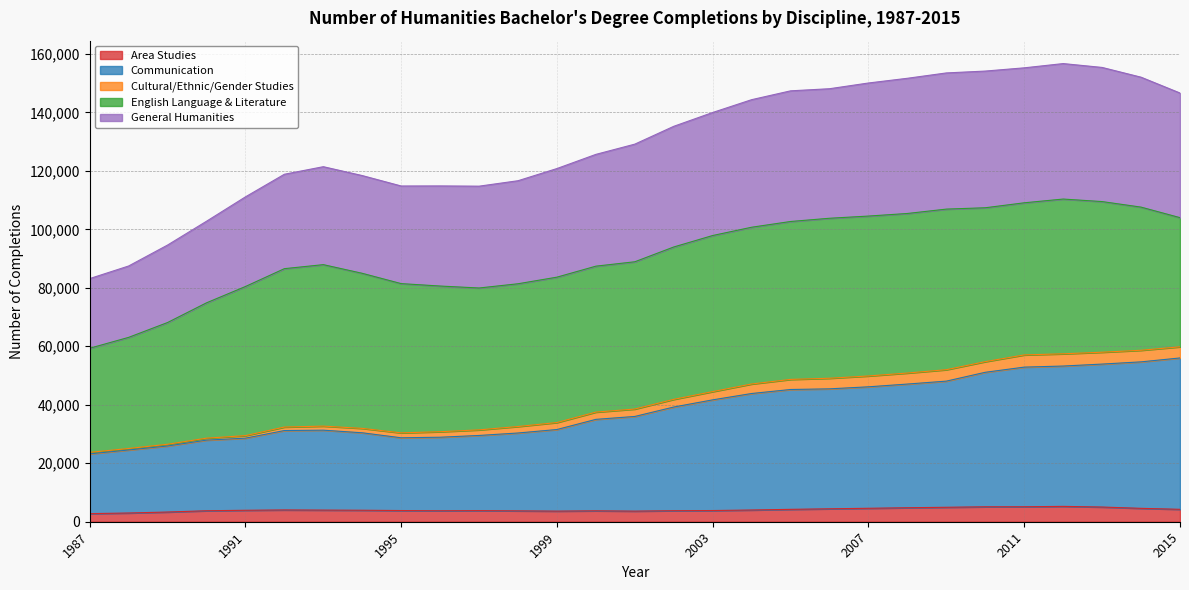

Does the chart have visible grid lines?

Yes